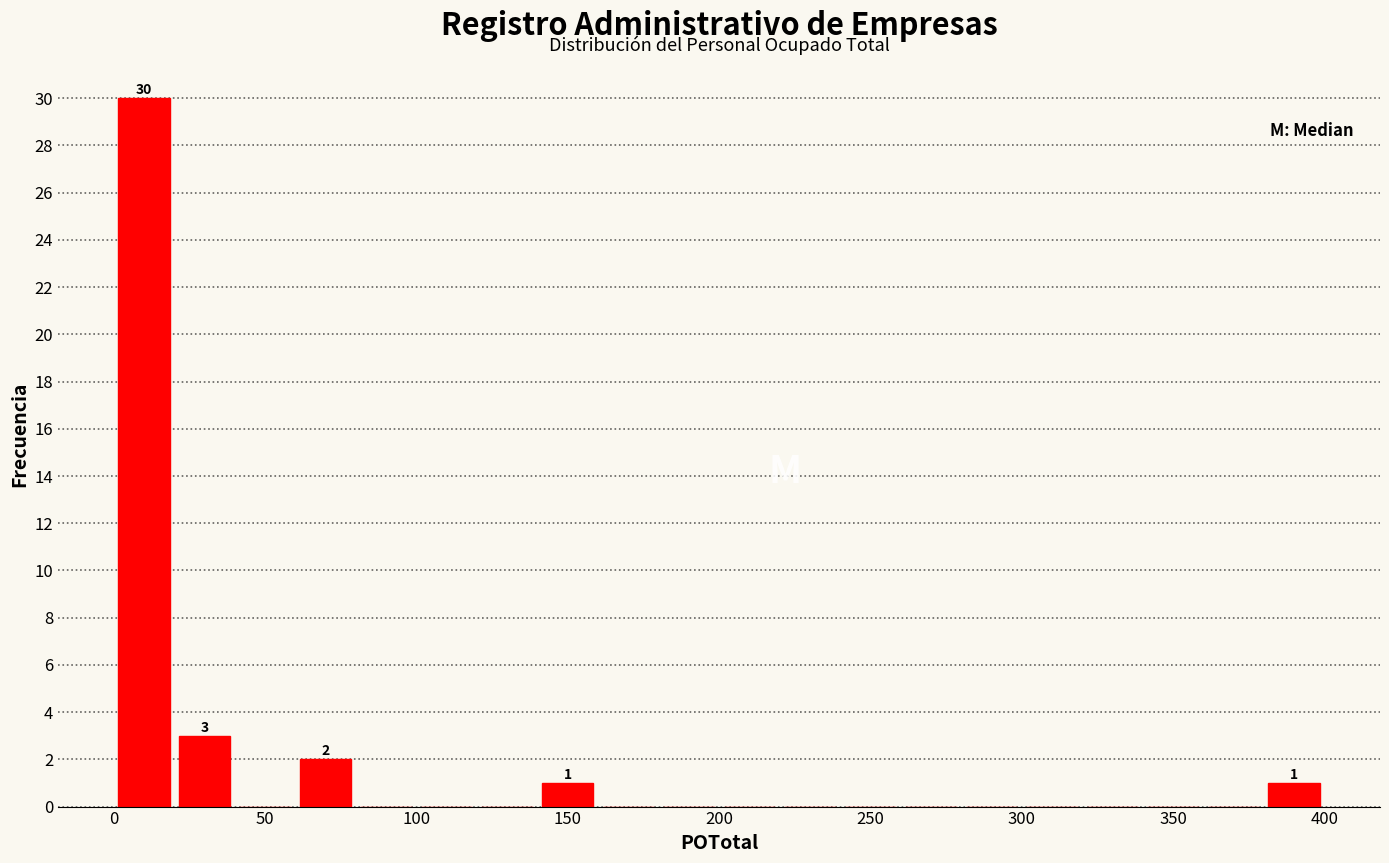

Over which range of the x-axis is the bar tallest?

0 to 20